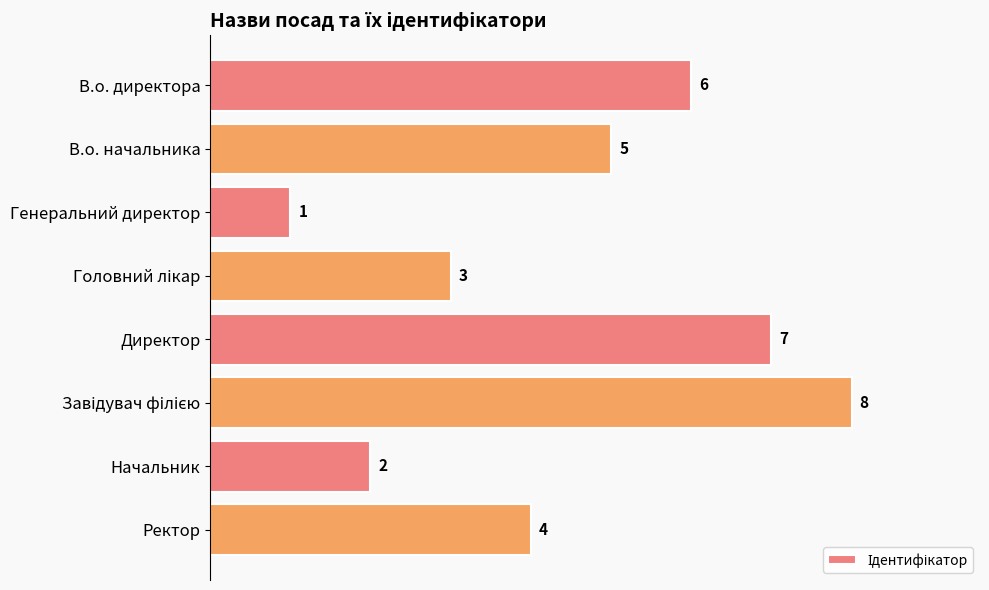

What is the change in value from В.о. начальника to Директор?

+2